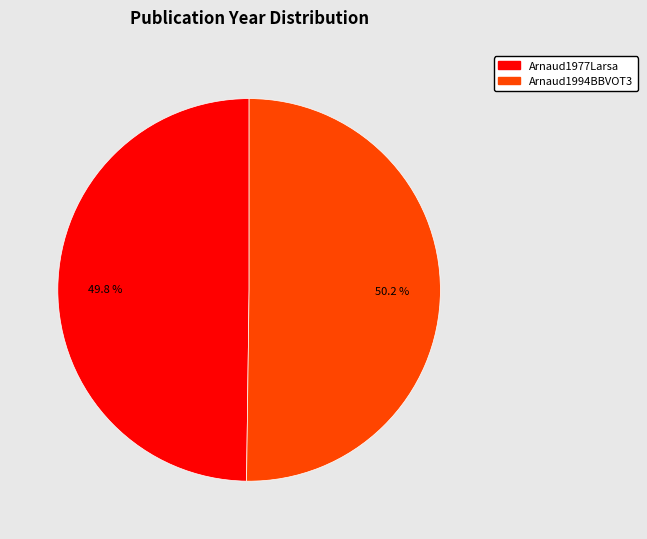

Approximately how many times larger is the value at Arnaud1994BBVOT3 compared to Arnaud1977Larsa?

1.0